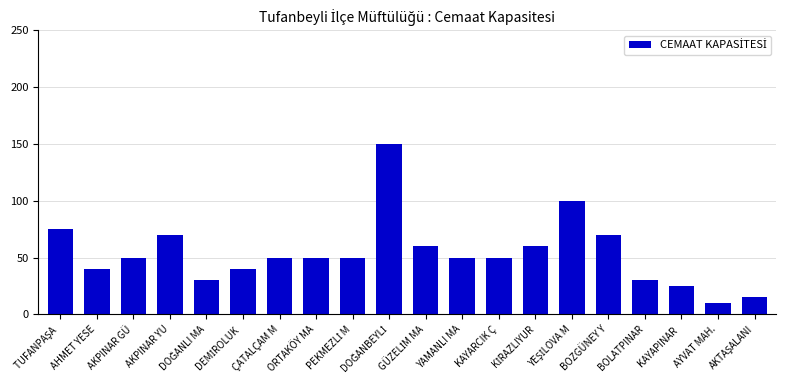

What is the value of the 3rd bar from the left?

50